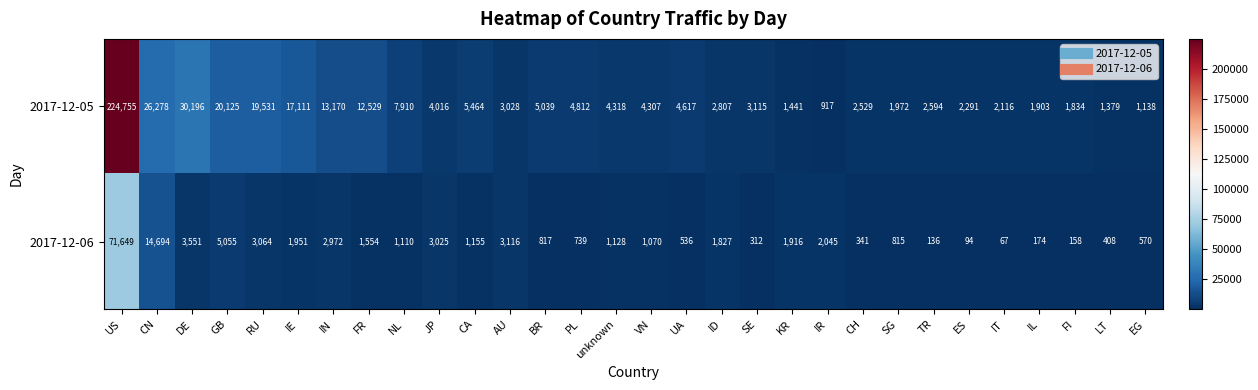

Rank the series by their maximum value, from lowest to highest.

2017-12-06, 2017-12-05